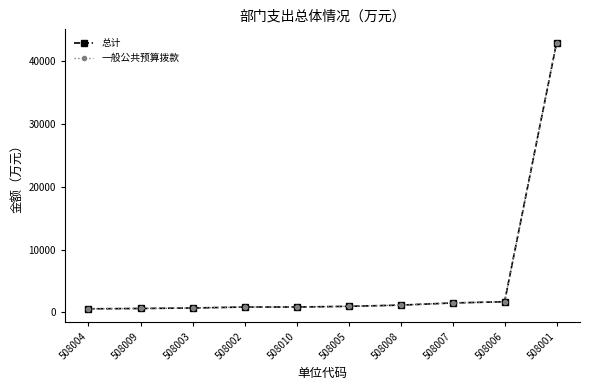

How many lines are shown in the chart?

2